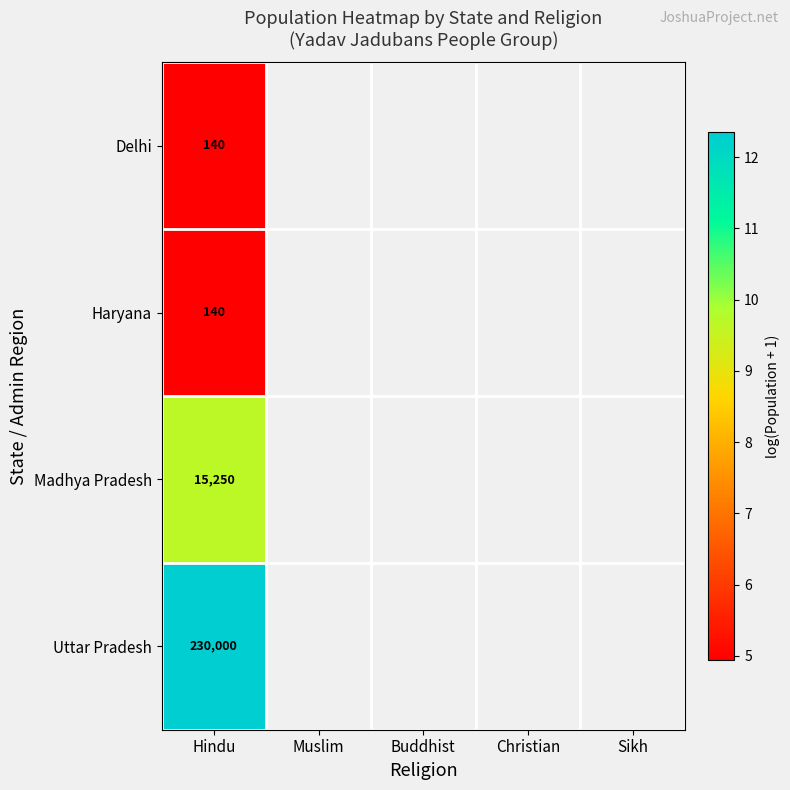

How many values in Madhya Pradesh are above zero?

1